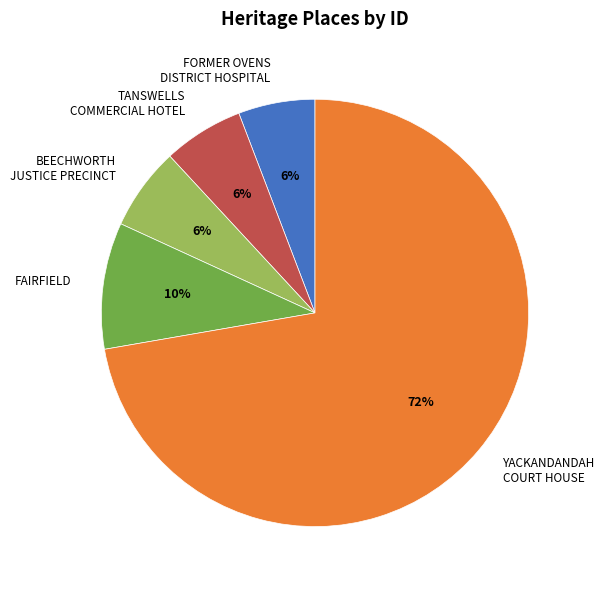

True or false: BEECHWORTH JUSTICE PRECINCT accounts for 6% of the total.

True